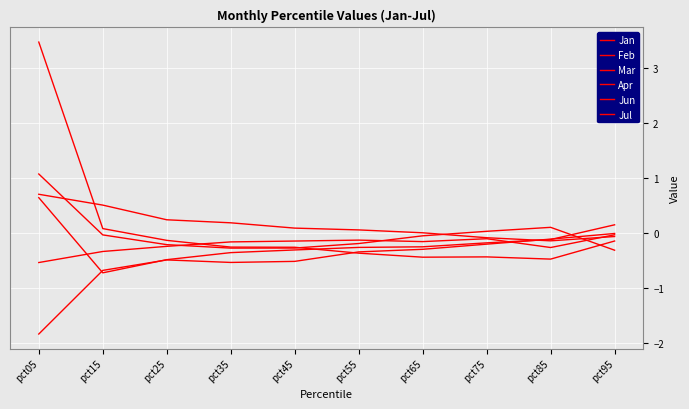

Is this an area chart (filled region under the line)?

No